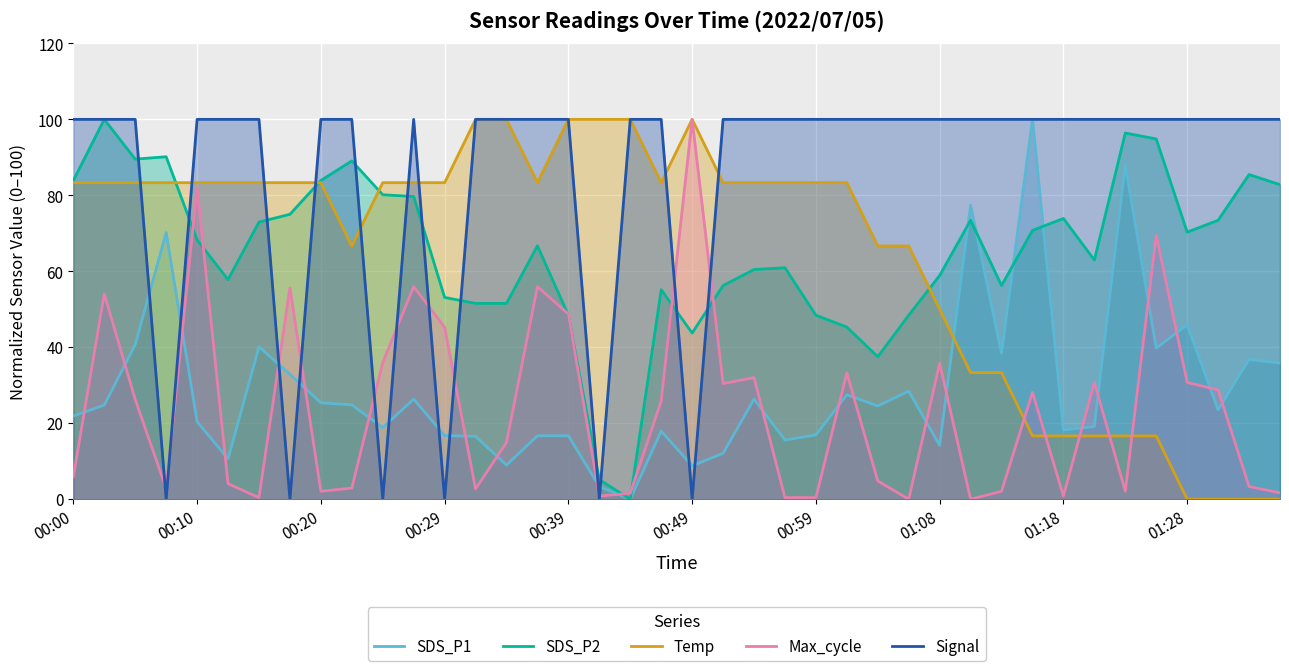

True or false: SDS_P1 and Max_cycle intersect in this chart.

True